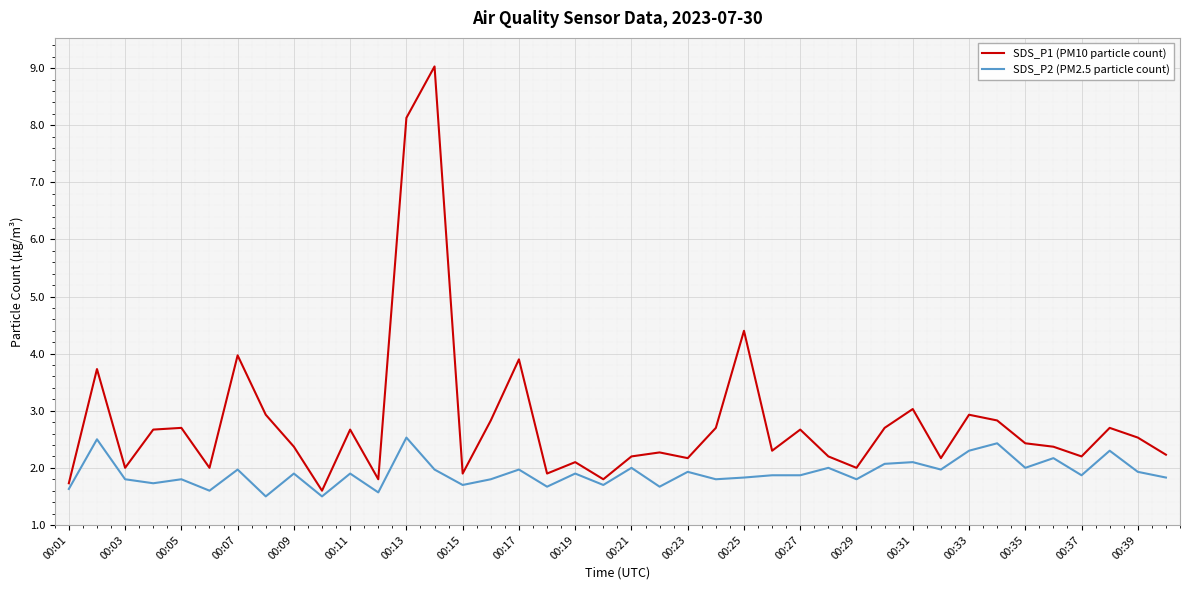

Which series has the largest range (max minus min)?

SDS_P1 (PM10 particle count)